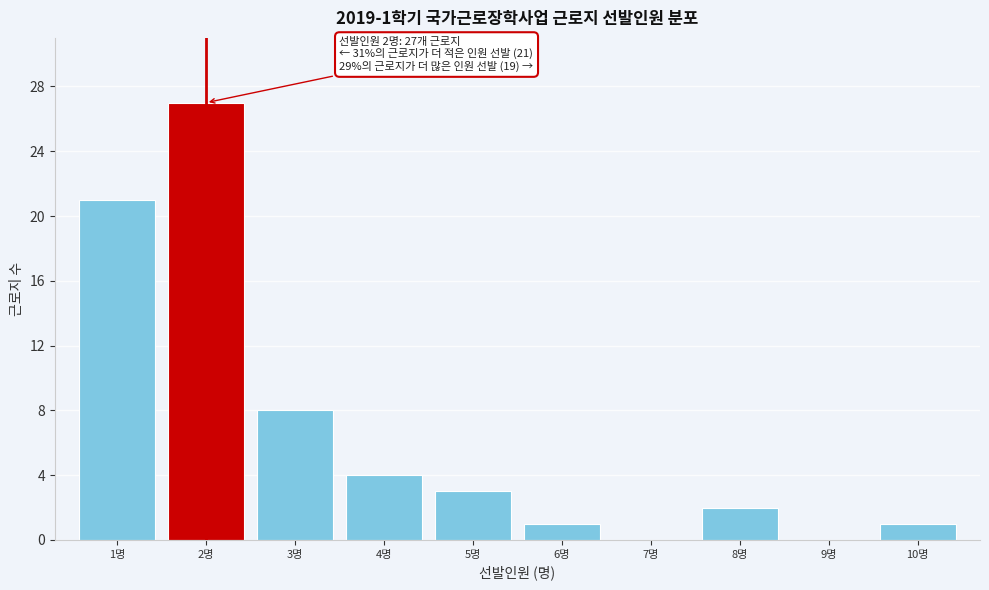

Reading left to right, transcribe all the data shown in this chart.

1명=21	2명=27	3명=8	4명=4	5명=3	6명=1	7명=0	8명=2	9명=0	10명=1